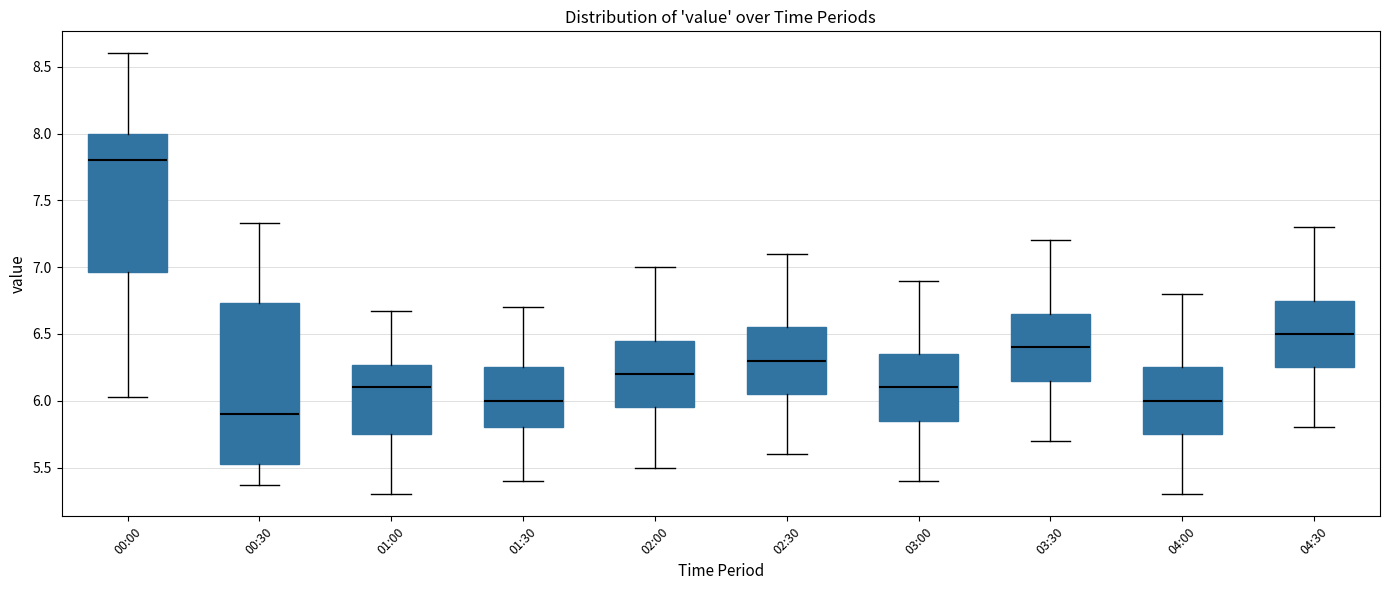

Which box is the tallest, from its lower edge to its upper edge?

00:30